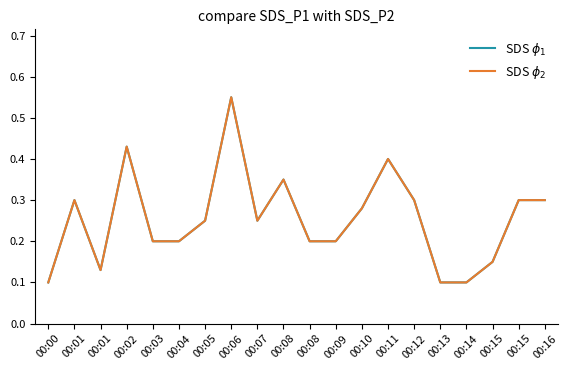

Reading right to left, list all the values displayed in this chart.

SDS_P1: 0.3	0.3	0.1	0.1	0.1	0.3	0.4	0.3	0.2	0.2	0.3	0.2	0.6	0.2	0.2	0.2	0.4	0.1	0.3	0.1
SDS_P2: 0.3	0.3	0.1	0.1	0.1	0.3	0.4	0.3	0.2	0.2	0.3	0.2	0.6	0.2	0.2	0.2	0.4	0.1	0.3	0.1